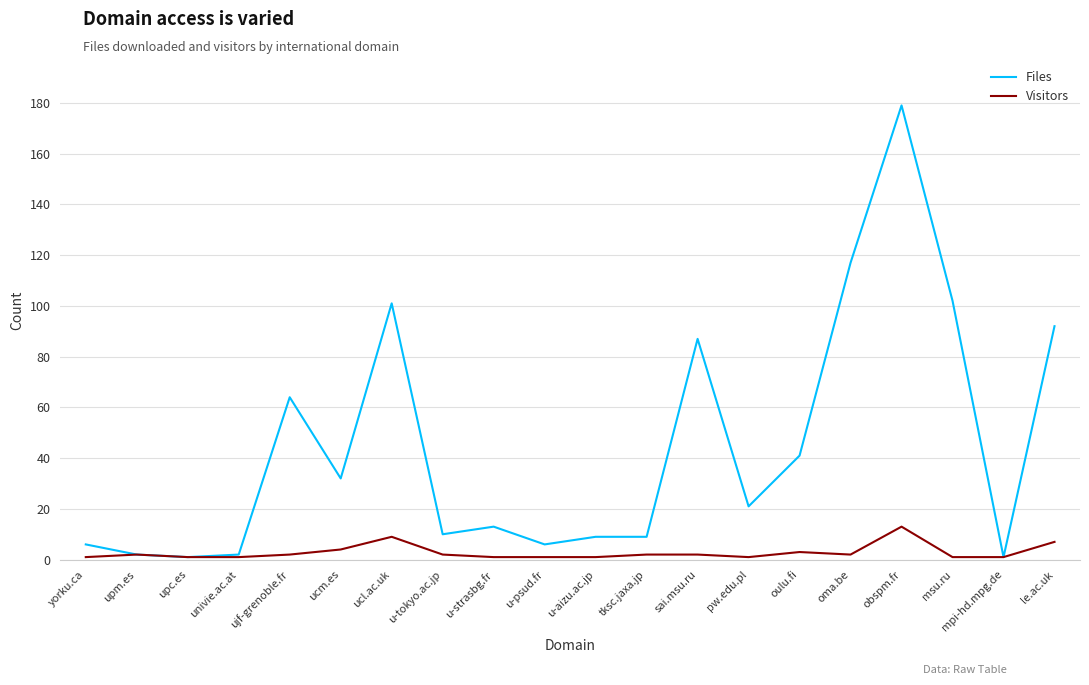

What is the difference between the maximum and minimum values in the Files series?

178